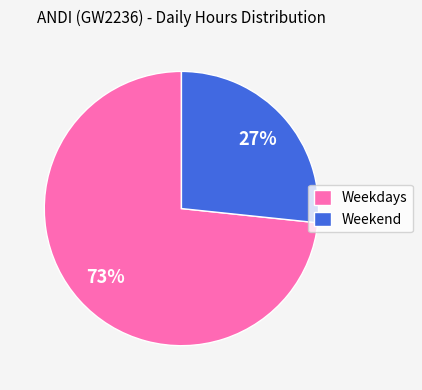

Is Weekend the majority of the pie?

No